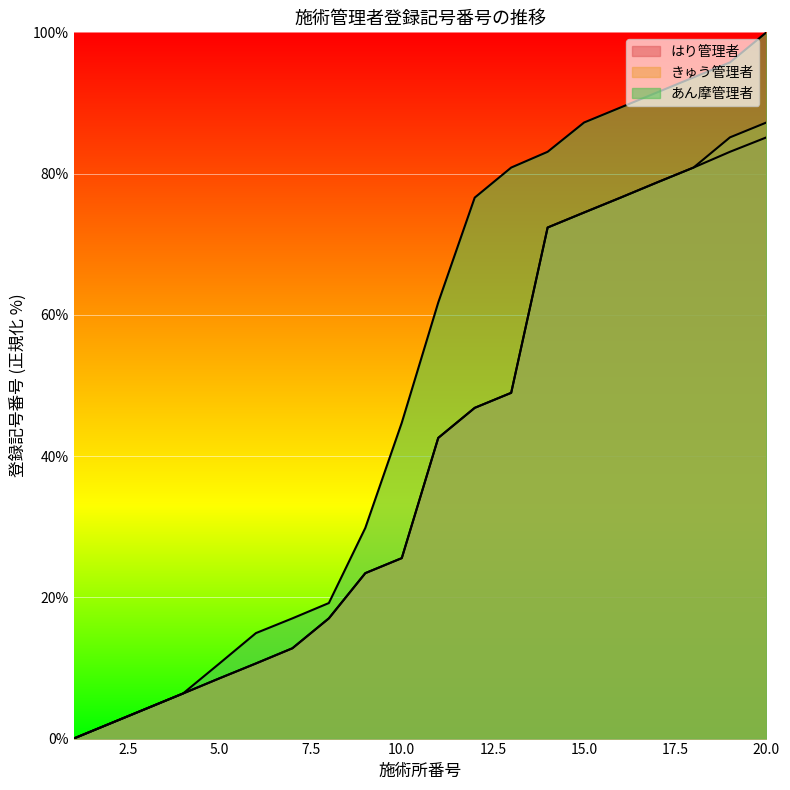

At which category is the sum across all series the highest?

20